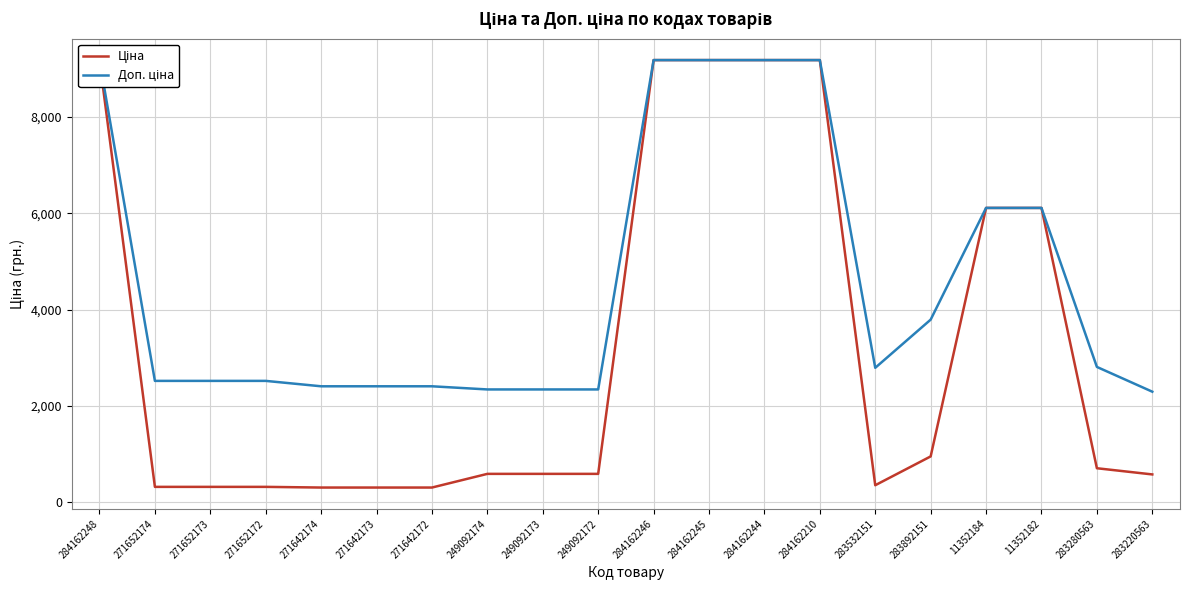

What is the label of the 12th point from the right?

249092173